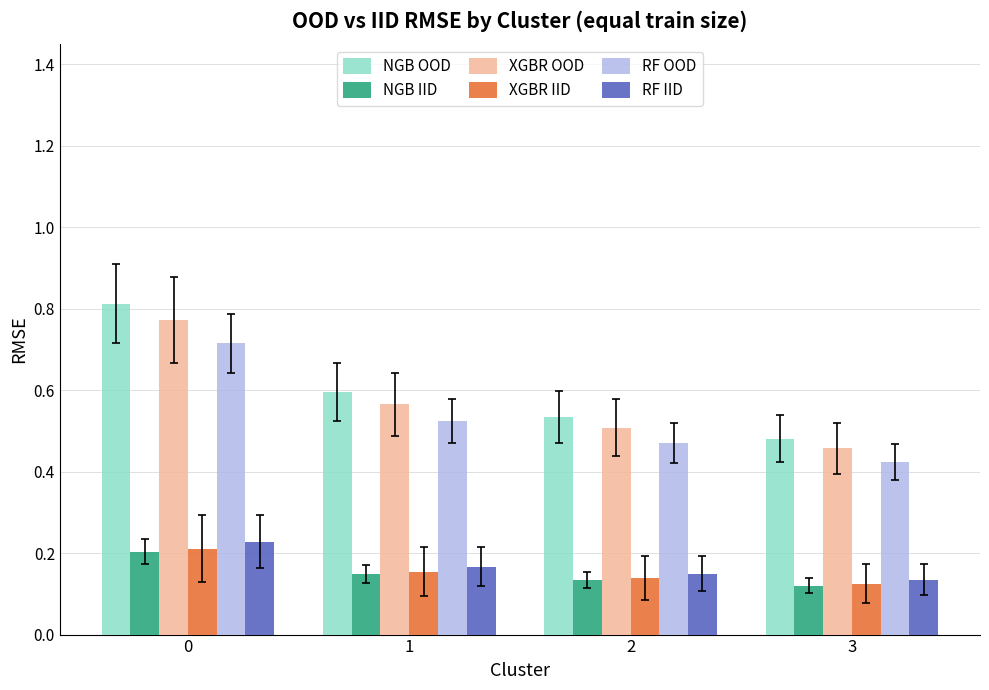

Are the bars grouped side by side (vs. stacked)?

Yes